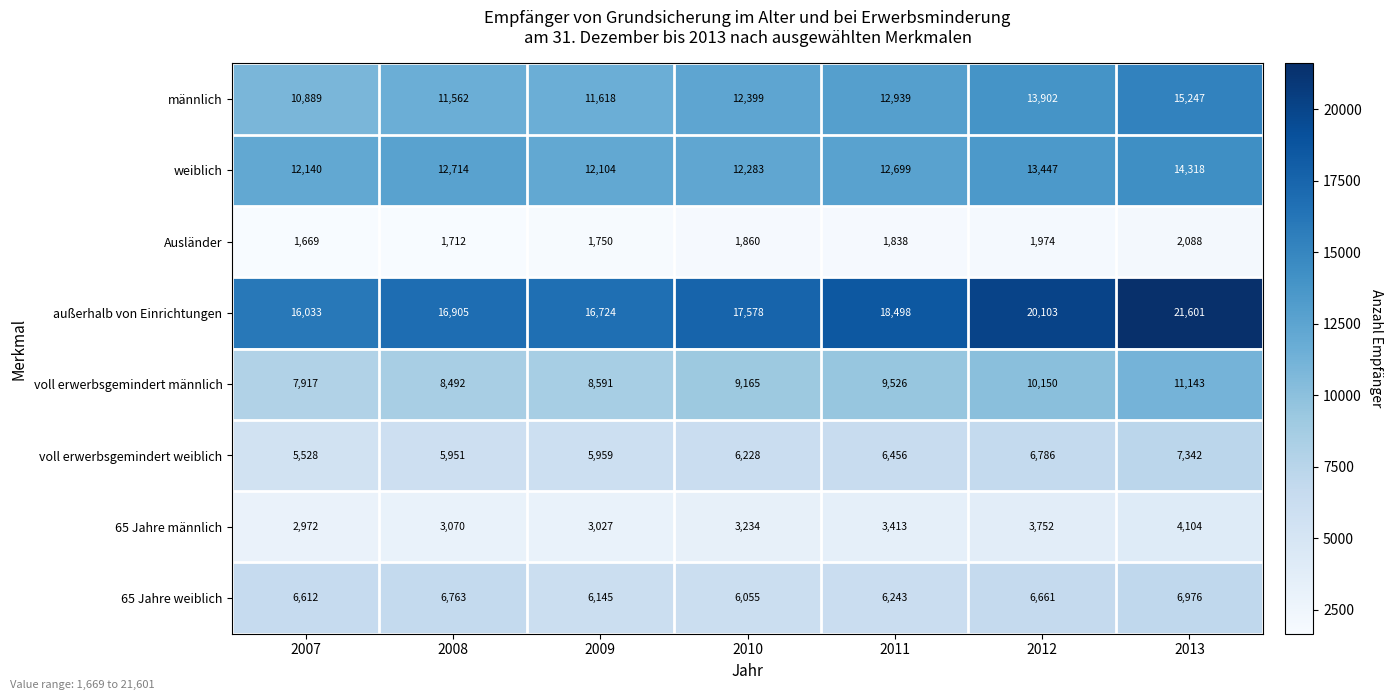

What is the spread (max minus min) of values at 2010?

15718